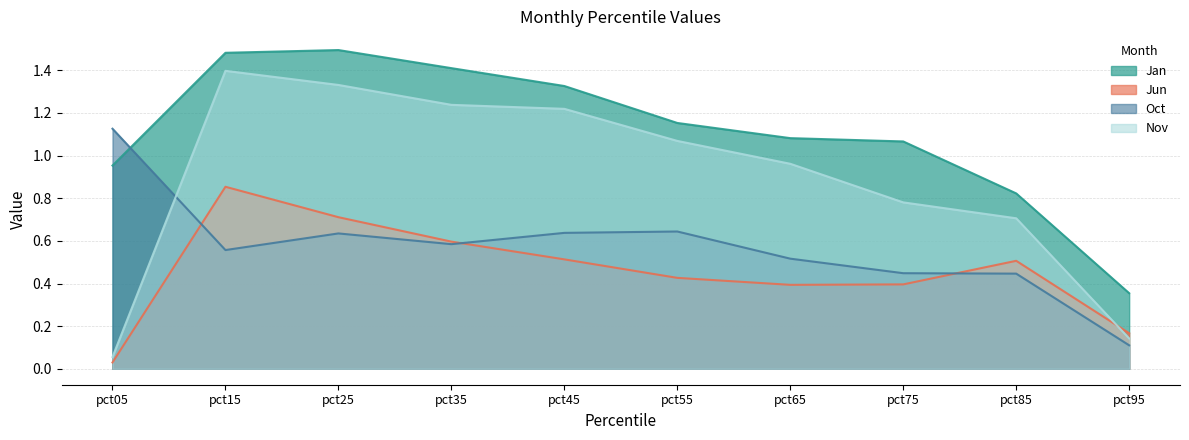

Reading left to right, transcribe all the data shown in this chart.

Jan: pct05=1.0	pct15=1.5	pct25=1.5	pct35=1.4	pct45=1.3	pct55=1.2	pct65=1.1	pct75=1.1	pct85=0.8	pct95=0.4
Jun: pct05=0.0	pct15=0.9	pct25=0.7	pct35=0.6	pct45=0.5	pct55=0.4	pct65=0.4	pct75=0.4	pct85=0.5	pct95=0.2
Oct: pct05=1.1	pct15=0.6	pct25=0.6	pct35=0.6	pct45=0.6	pct55=0.6	pct65=0.5	pct75=0.4	pct85=0.4	pct95=0.1
Nov: pct05=0.1	pct15=1.4	pct25=1.3	pct35=1.2	pct45=1.2	pct55=1.1	pct65=1.0	pct75=0.8	pct85=0.7	pct95=0.1